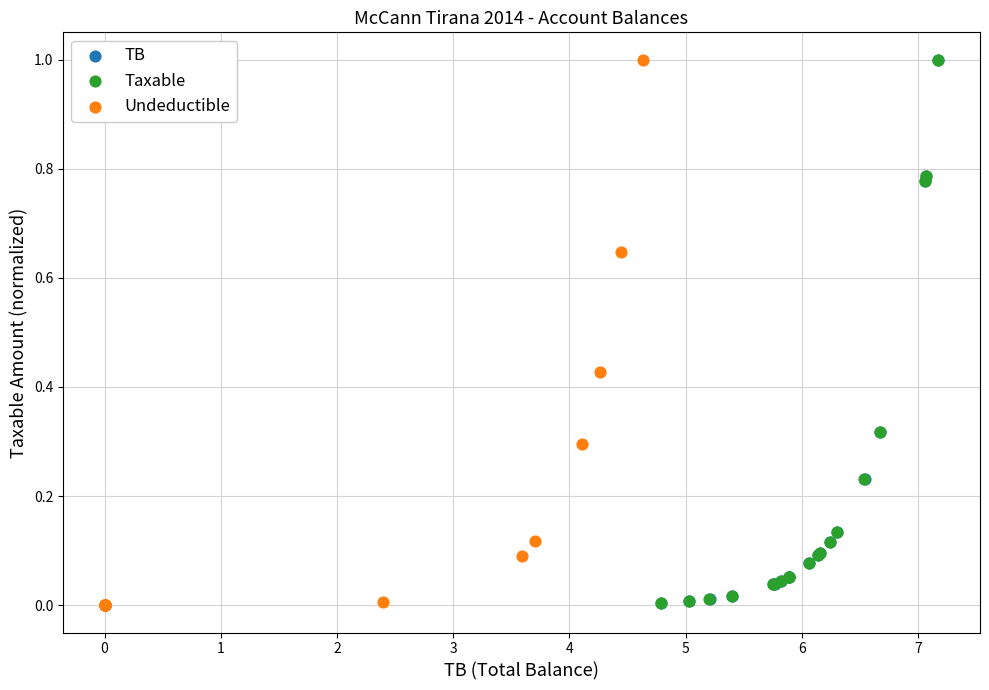

Which series has the widest spread of Y values?

Undeductible